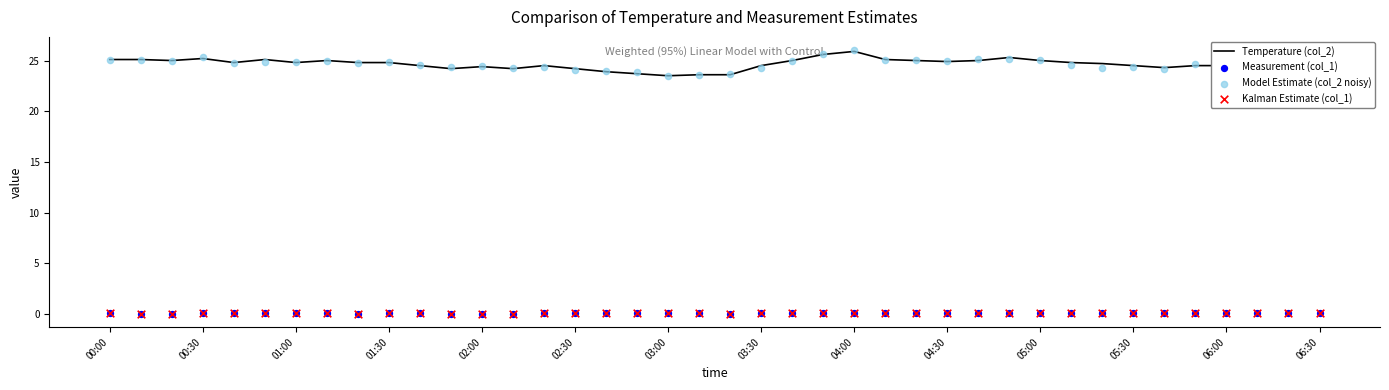

Which series contains the highest Y value?

Model Estimate (col_2 noisy)